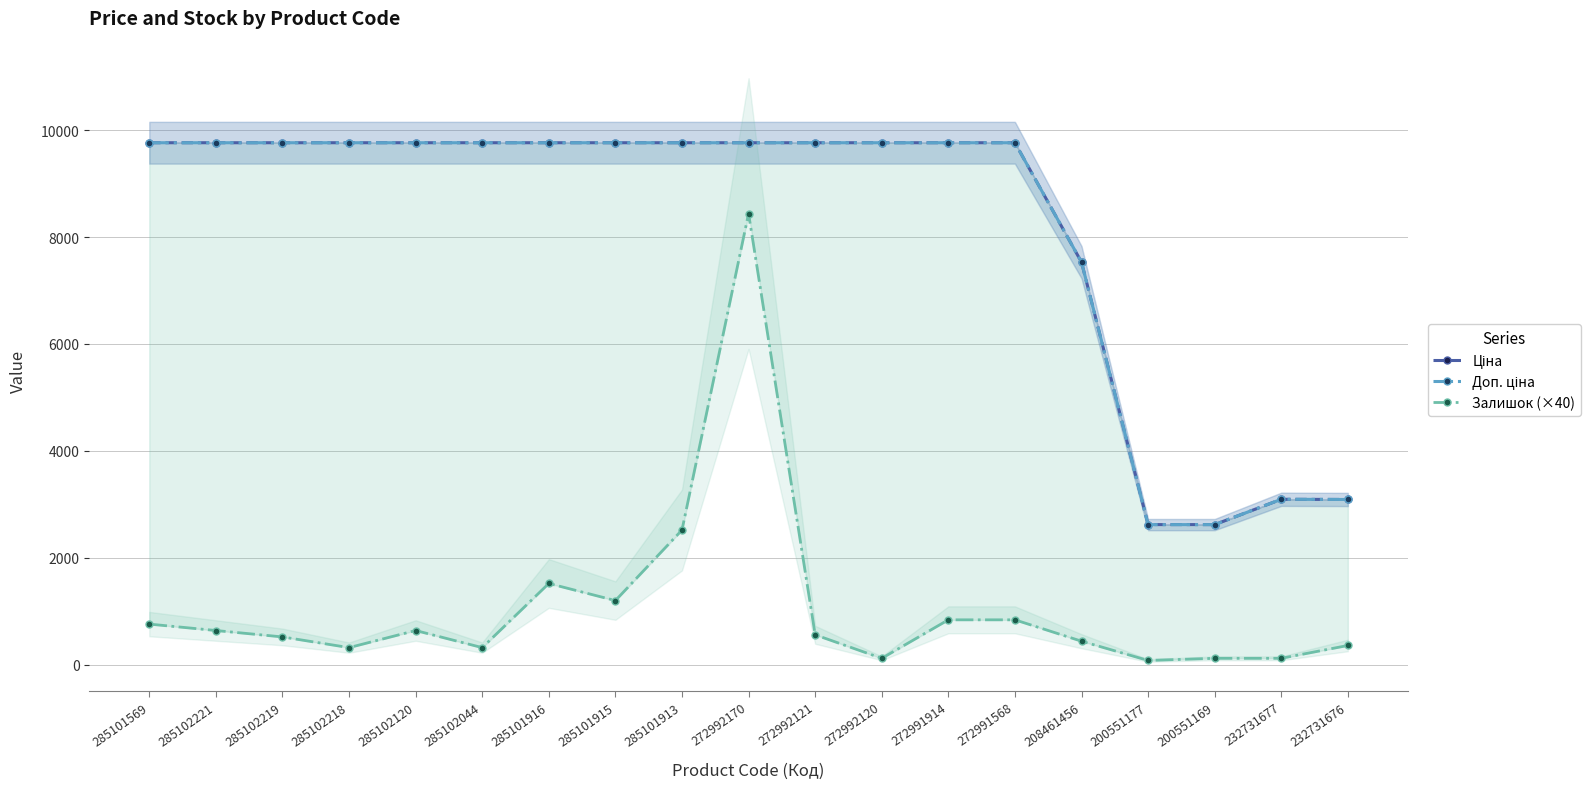

List the labels in order of Залишок (×40) value, largest first.

272992170, 285101913, 285101916, 285101915, 272991914, 272991568, 285101569, 285102221, 285102120, 272992121, 285102219, 208461456, 232731676, 285102218, 285102044, 272992120, 200551169, 232731677, 200551177